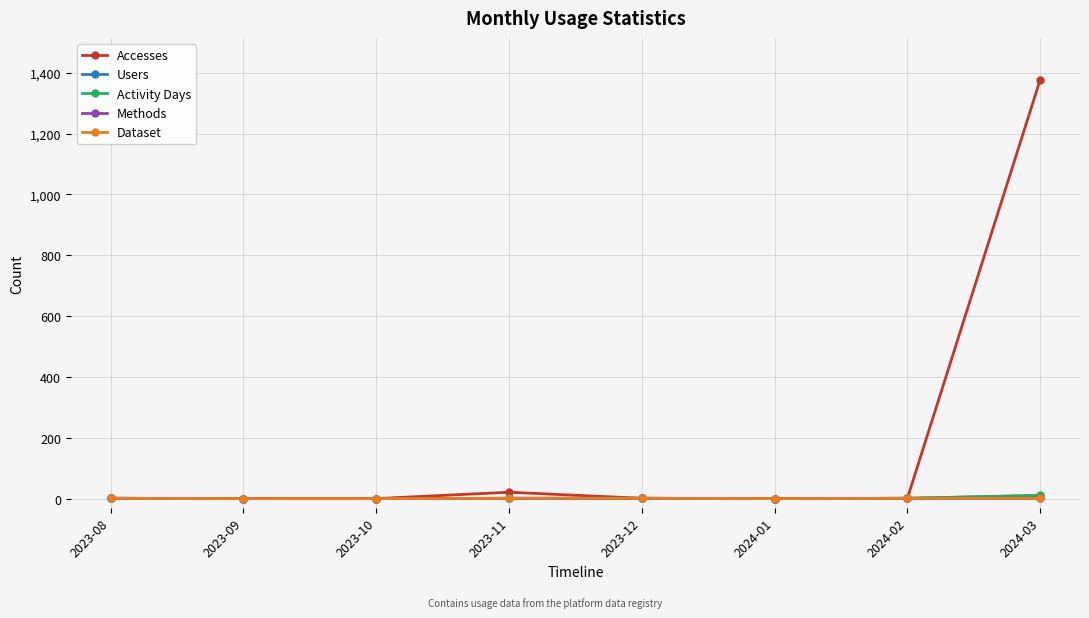

List the labels in order of Accesses value, smallest first.

2023-09, 2023-10, 2024-01, 2023-08, 2023-12, 2024-02, 2023-11, 2024-03